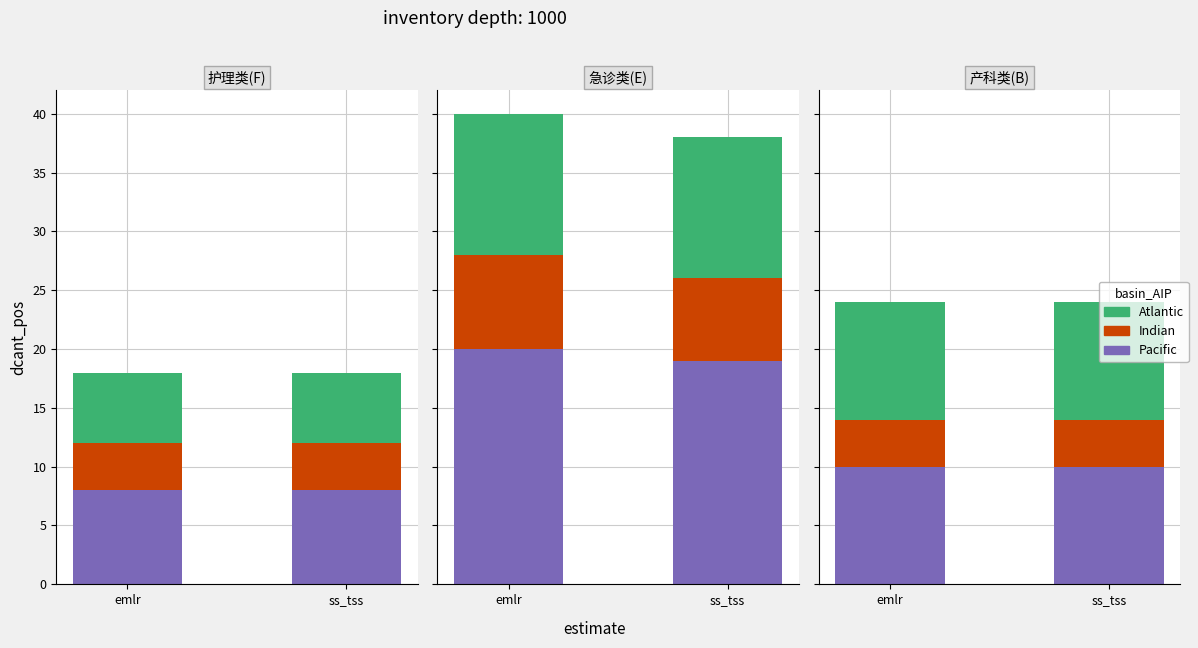

Which series has the widest spread of values?

Pacific